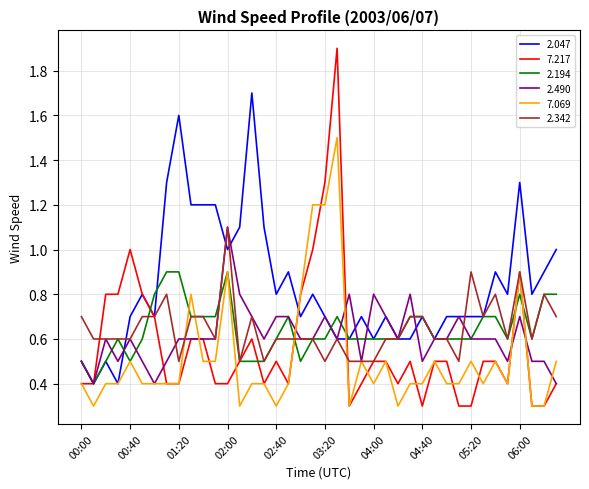

Which series has the largest range (max minus min)?

7.217